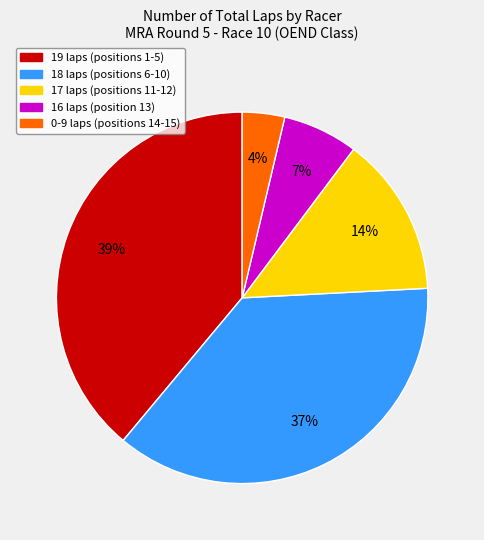

Does any single category account for the majority?

No